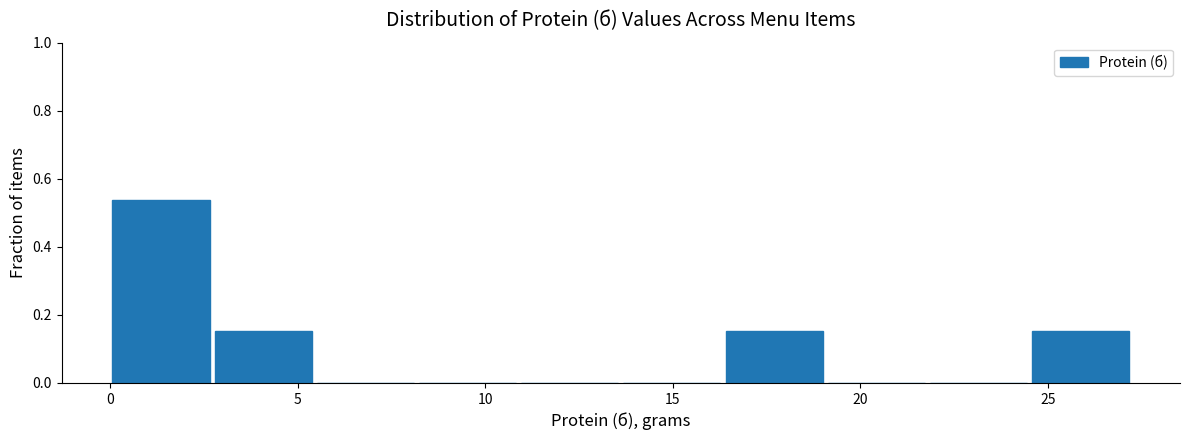

Which range on the x-axis has the tallest bar?

0.0 to 2.5